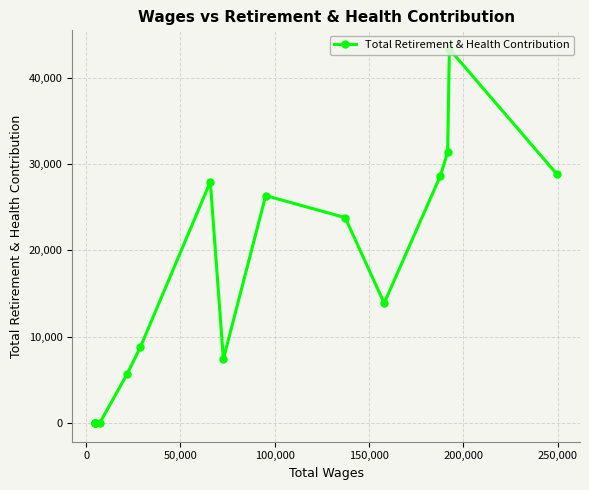

Count the number of data series in this chart.

1